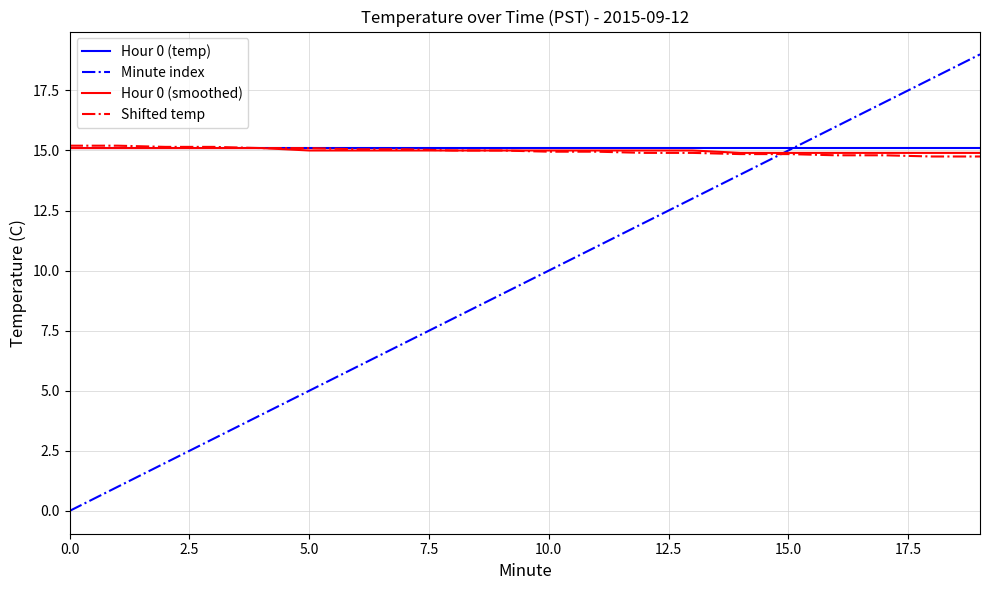

Which series has the widest spread of values?

Minute index